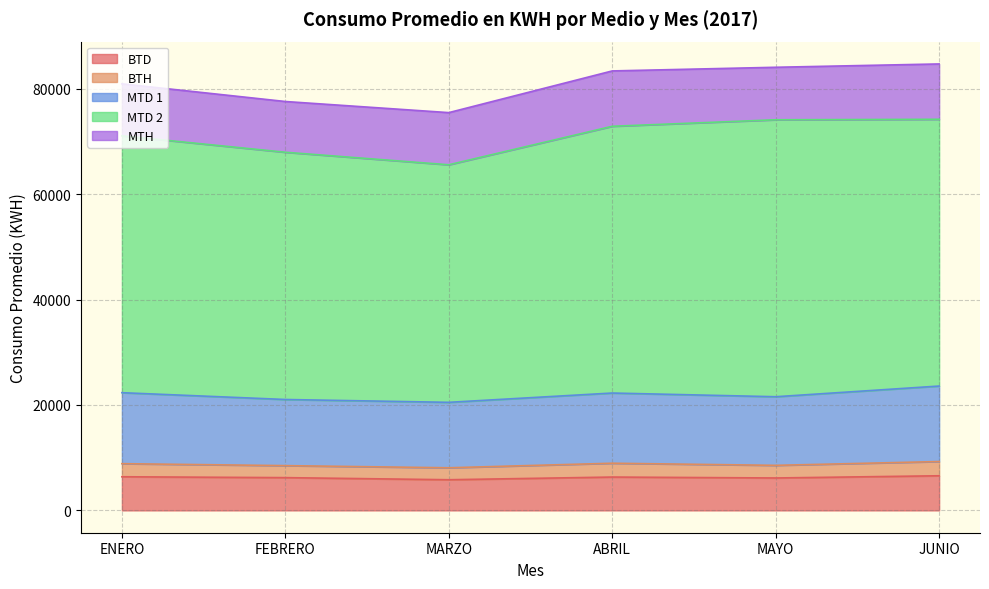

True or false: BTD and MTD 1 intersect in this chart.

False